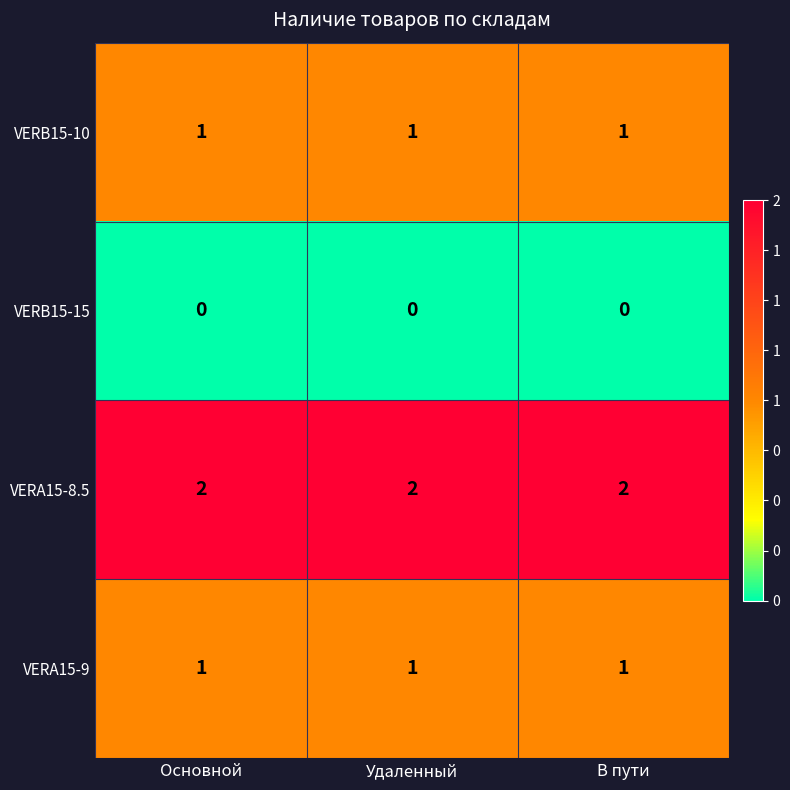

What is the sum of the VERA15-8.5 values at Основной and В пути?

4